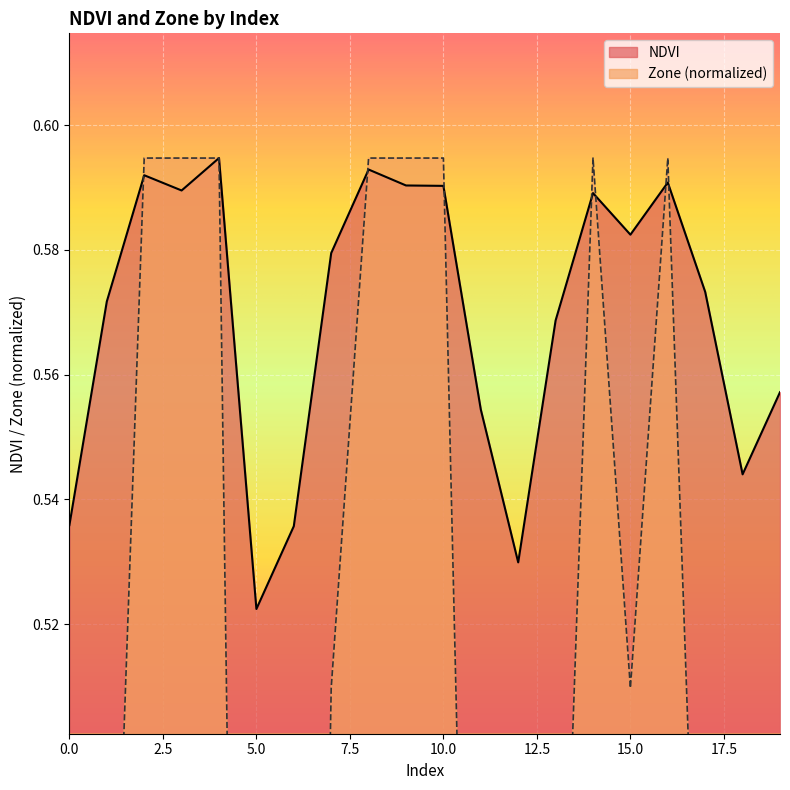

Reading left to right, transcribe all the data shown in this chart.

NDVI: 0.5	0.6	0.6	0.6	0.6	0.5	0.5	0.6	0.6	0.6	0.6	0.6	0.5	0.6	0.6	0.6	0.6	0.6	0.5	0.6
Zone: 0.2	0.4	0.6	0.6	0.6	0.2	0.2	0.5	0.6	0.6	0.6	0.3	0.2	0.4	0.6	0.5	0.6	0.4	0.3	0.3